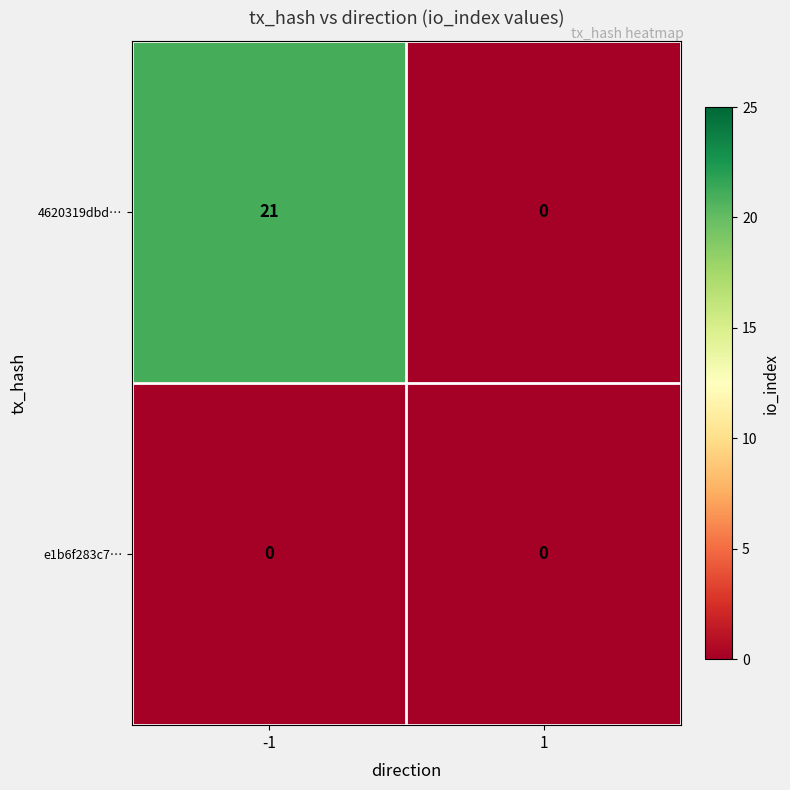

What is the greatest value displayed?

21